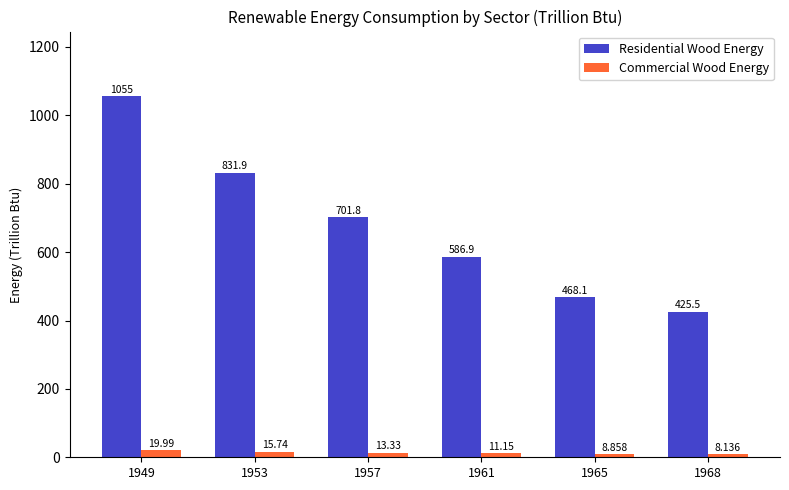

What is the spread (max minus min) of values at 1953?

816.2